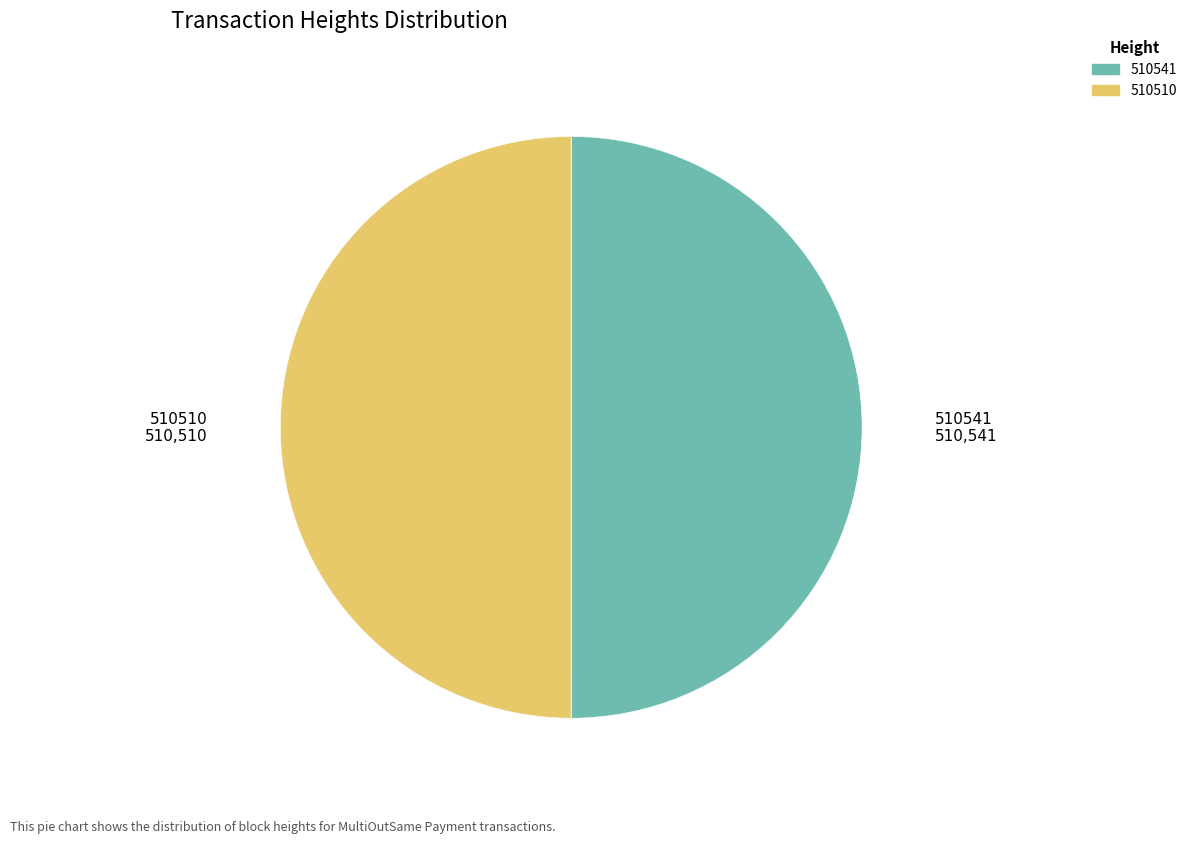

Approximately how many times larger is the value at 510541 compared to 510510?

1.0